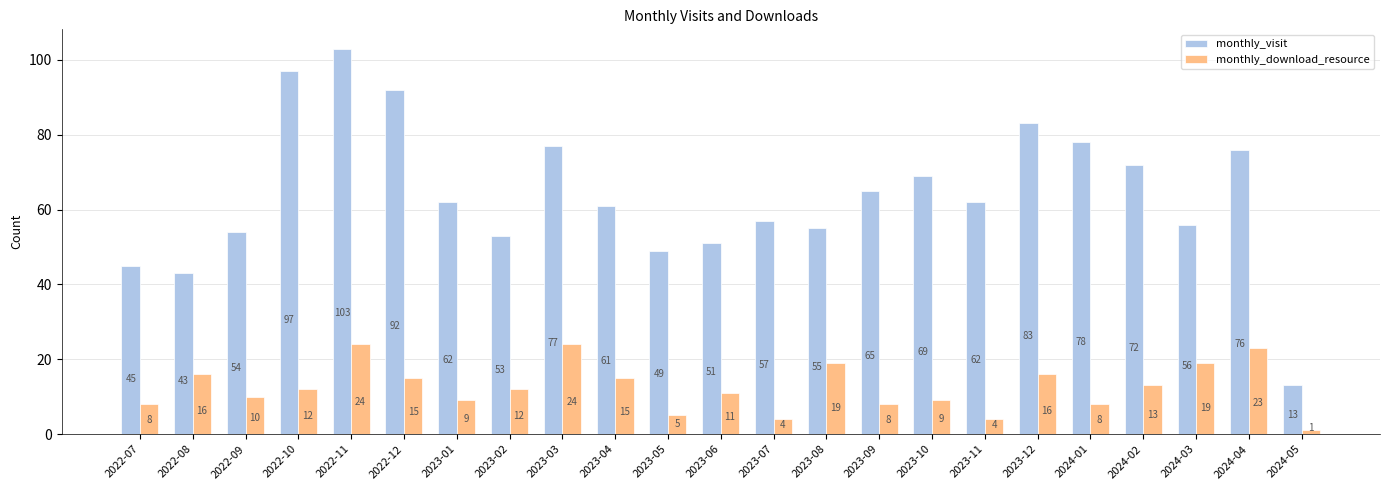

Reading right to left, list all the values displayed in this chart.

monthly_visit: 2024-05=13	2024-04=76	2024-03=56	2024-02=72	2024-01=78	2023-12=83	2023-11=62	2023-10=69	2023-09=65	2023-08=55	2023-07=57	2023-06=51	2023-05=49	2023-04=61	2023-03=77	2023-02=53	2023-01=62	2022-12=92	2022-11=103	2022-10=97	2022-09=54	2022-08=43	2022-07=45
monthly_download_resource: 2024-05=1	2024-04=23	2024-03=19	2024-02=13	2024-01=8	2023-12=16	2023-11=4	2023-10=9	2023-09=8	2023-08=19	2023-07=4	2023-06=11	2023-05=5	2023-04=15	2023-03=24	2023-02=12	2023-01=9	2022-12=15	2022-11=24	2022-10=12	2022-09=10	2022-08=16	2022-07=8